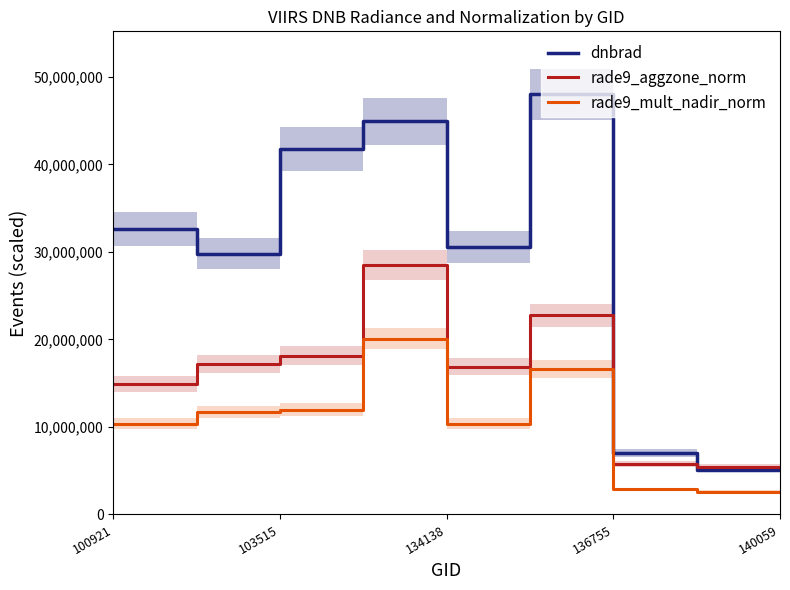

What is the difference between the maximum and minimum values in the dnbrad series?

42897118.8